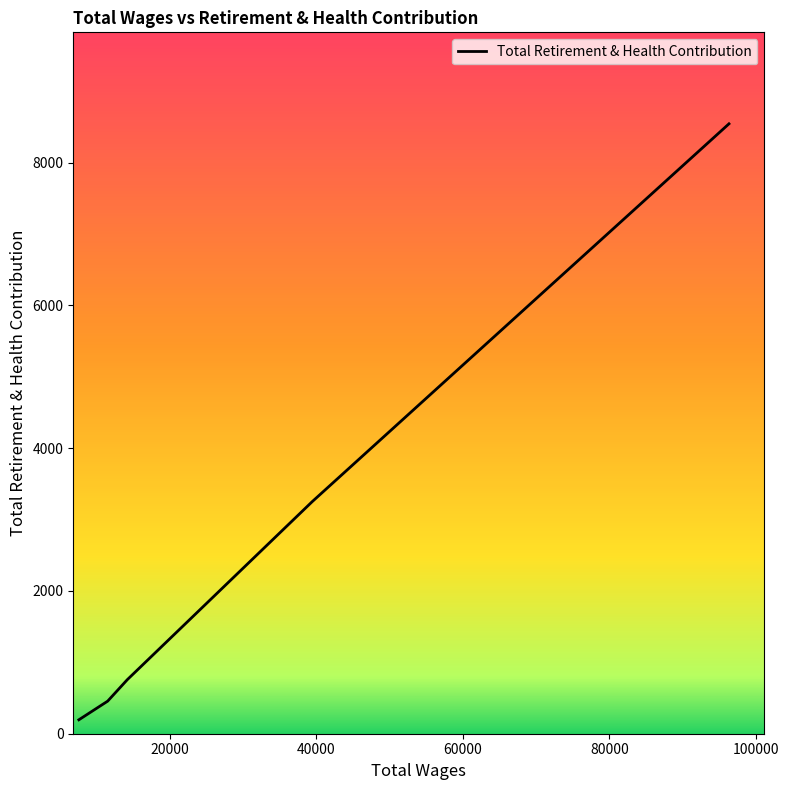

True or false: the data has more than 1 interior local peaks.

False